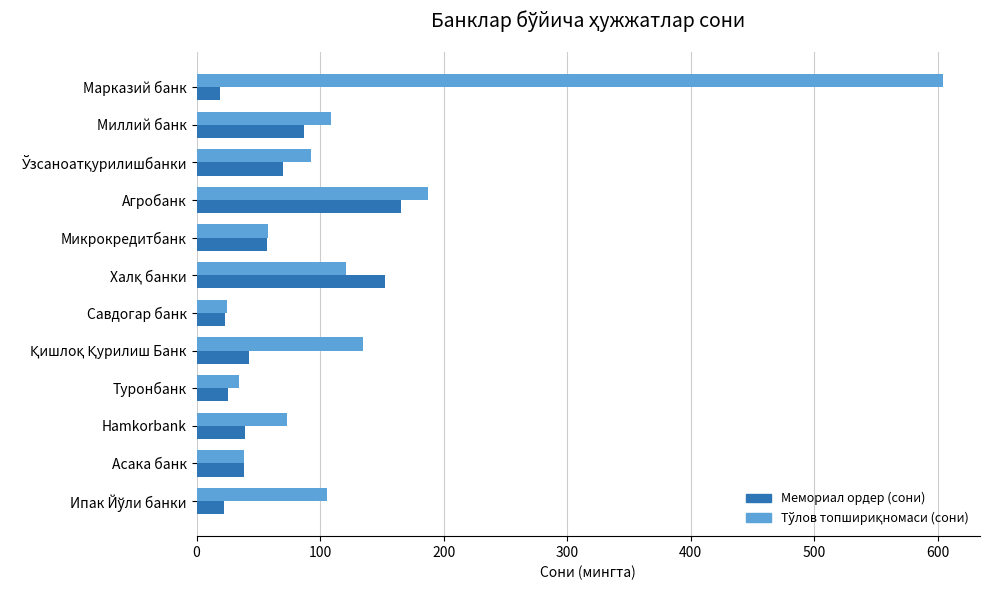

How many series are shown in this chart?

2